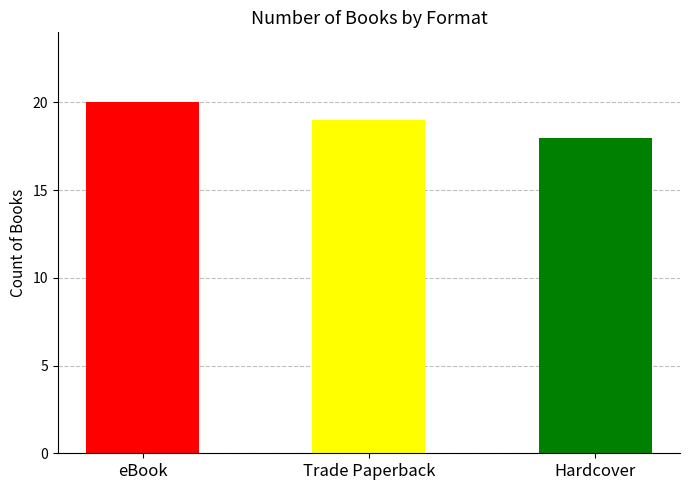

Is it true that the value at Hardcover is 31?

False